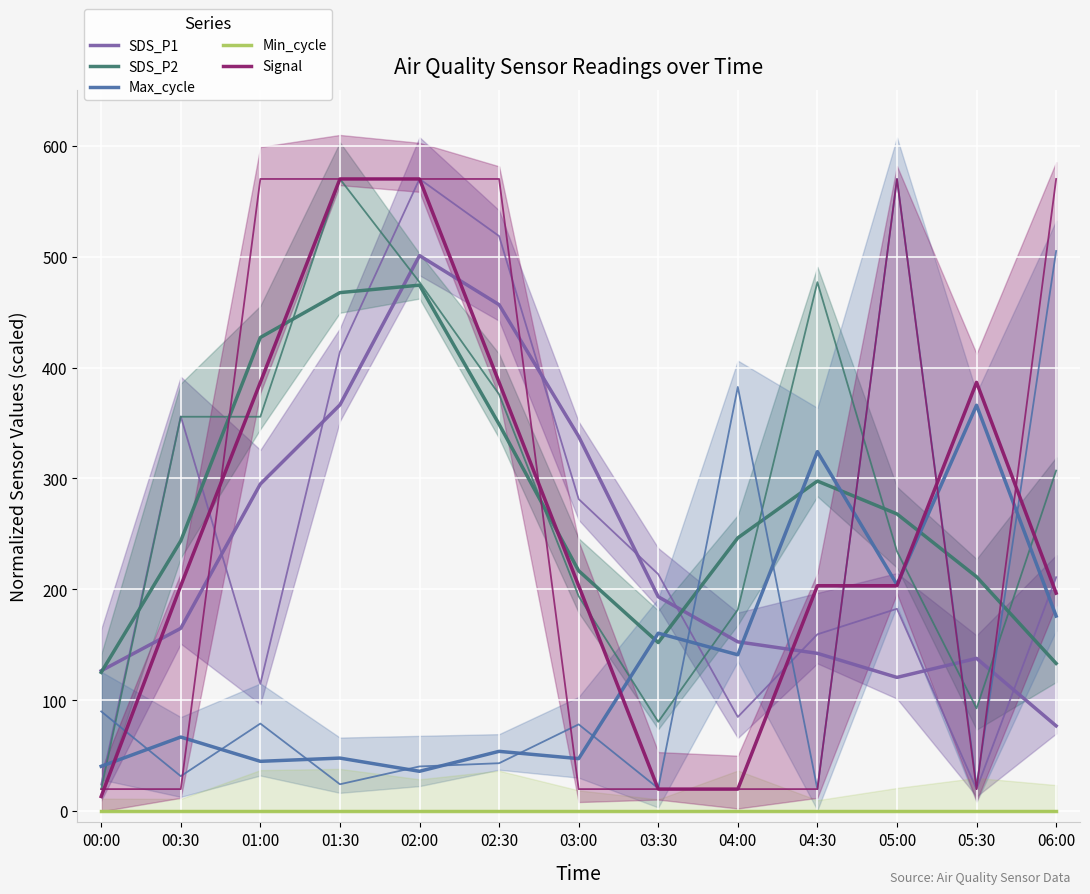

What is the sum of the SDS_P2 values at 00:30 and 03:00?

460.6